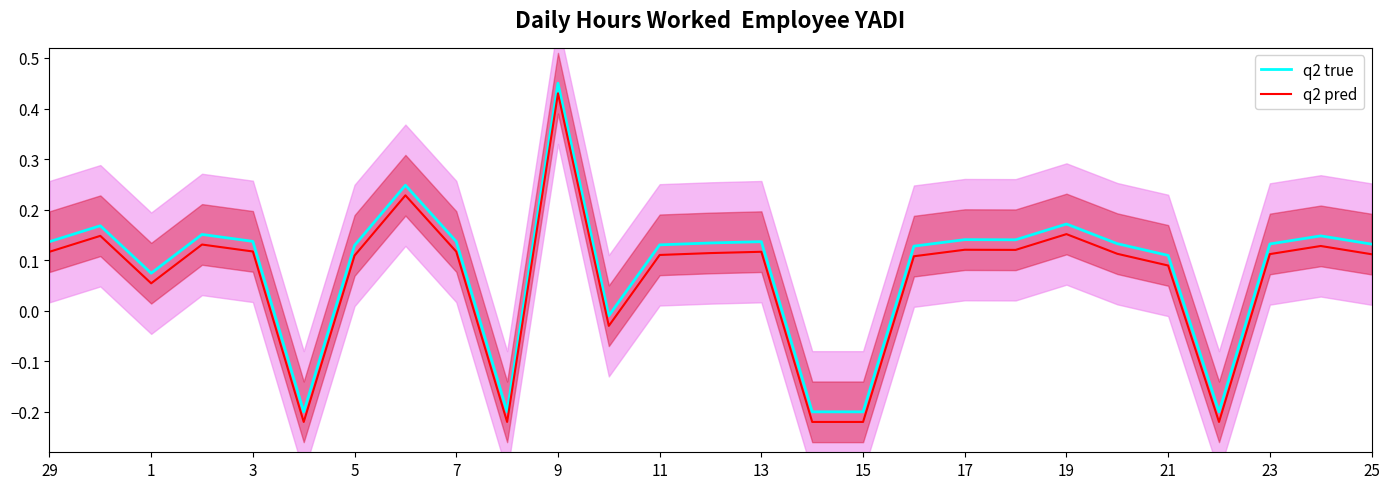

List the series in order of their peak value, lowest first.

q2 pred, q2 true